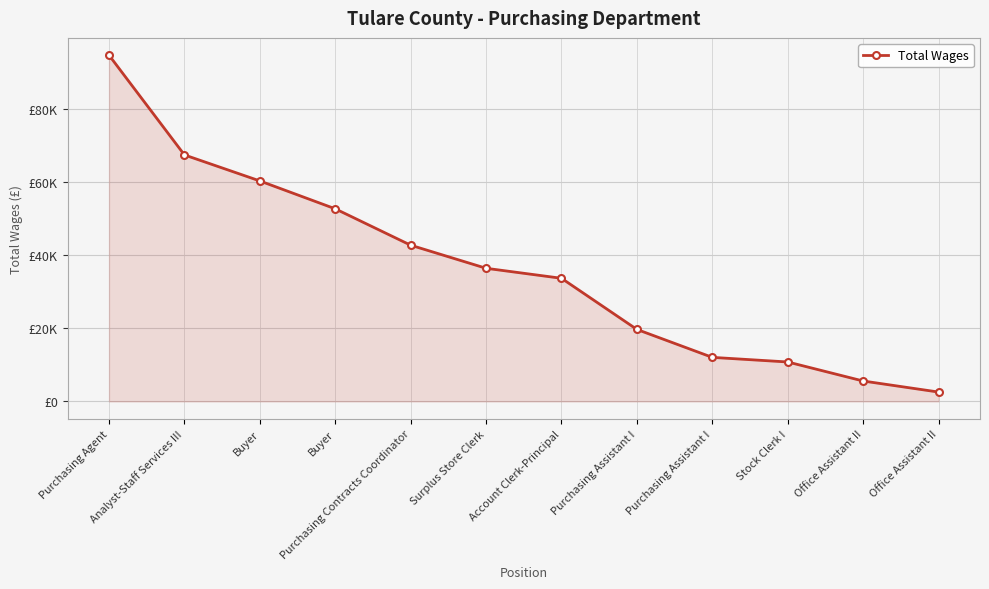

True or false: the data has more than 0 interior local peaks.

False